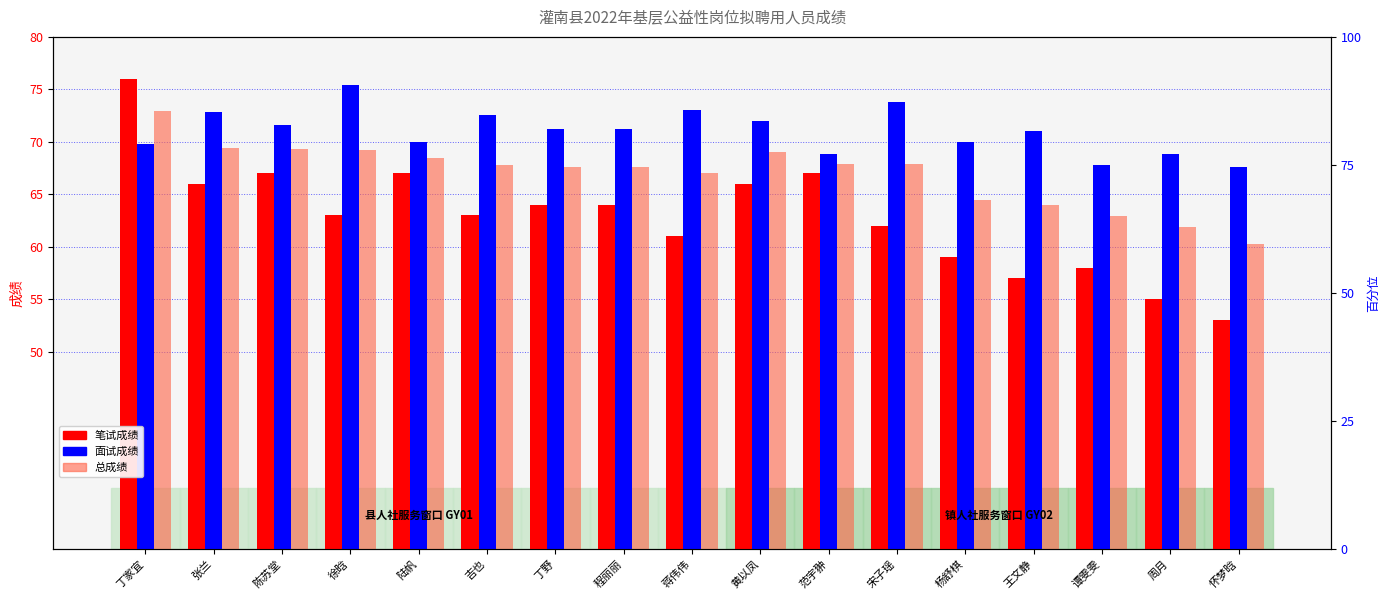

What is the difference between the highest and lowest values at 张兰?

6.8